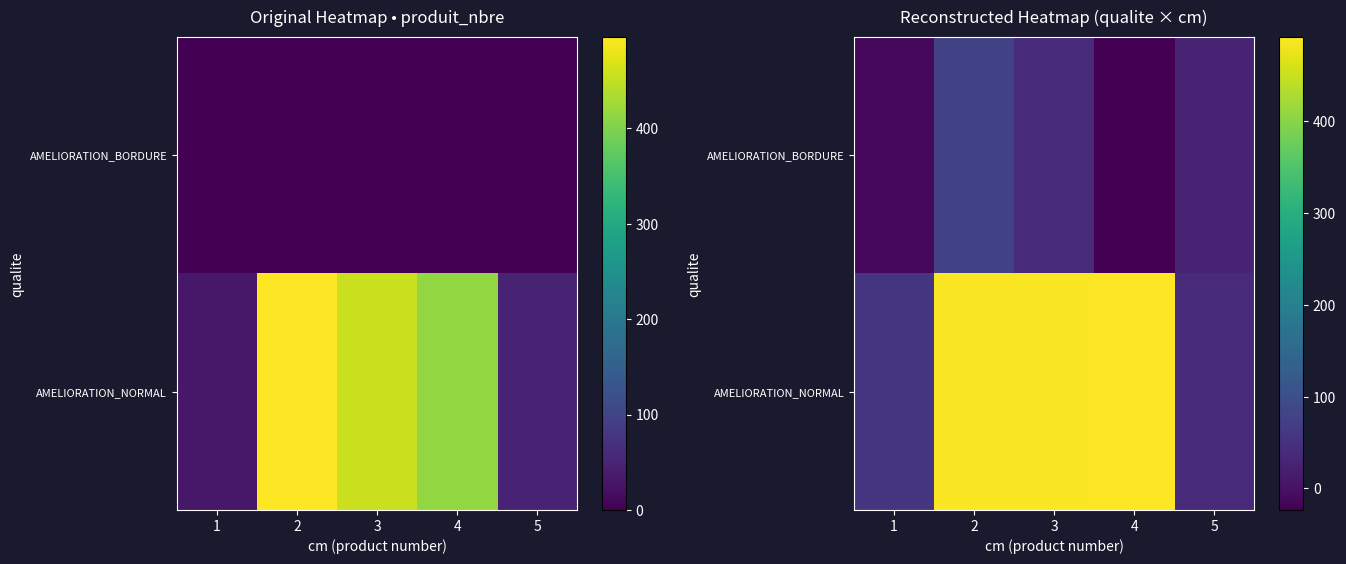

At how many categories does at least one series exceed 406?

3